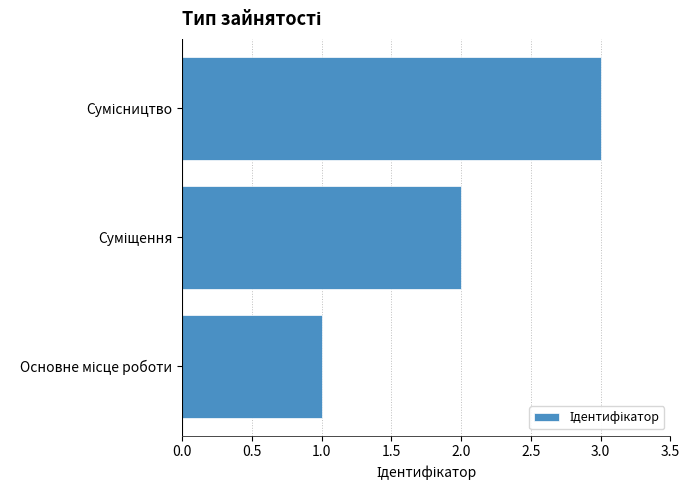

What is the sum of all values?

6